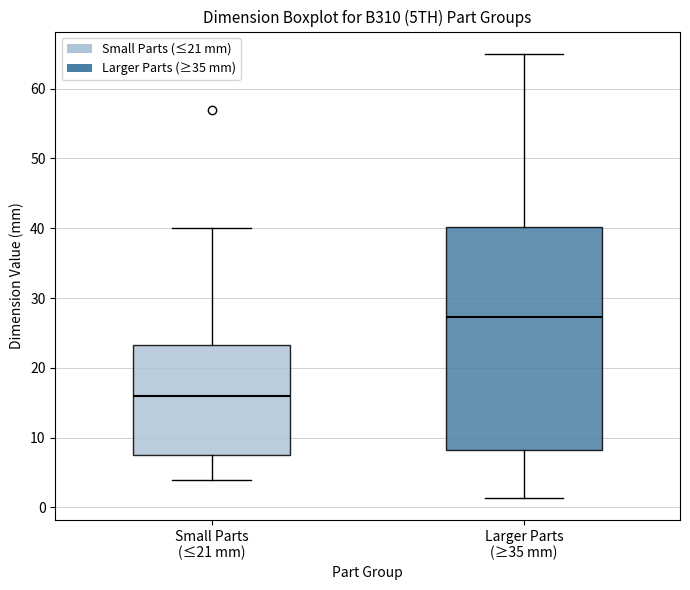

Reading left to right, transcribe this box plot: for each box, give where its median line is, the range the box spans, and where its two whiskers end, as read against the y-axis. The values are not printed on the chart, so give them approximately, as read against the axis.

Small Parts (≤21 mm): median 16, box 8 to 23, whiskers 4 to 40
Larger Parts (≥35 mm): median 27, box 8 to 40, whiskers 1 to 65